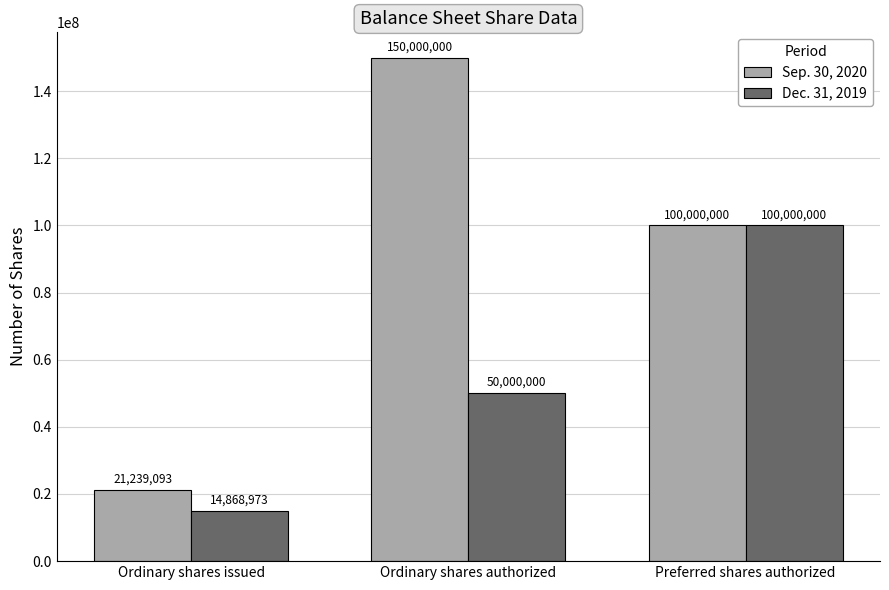

Rank the series at Ordinary shares issued from lowest to highest value.

Dec. 31, 2019, Sep. 30, 2020